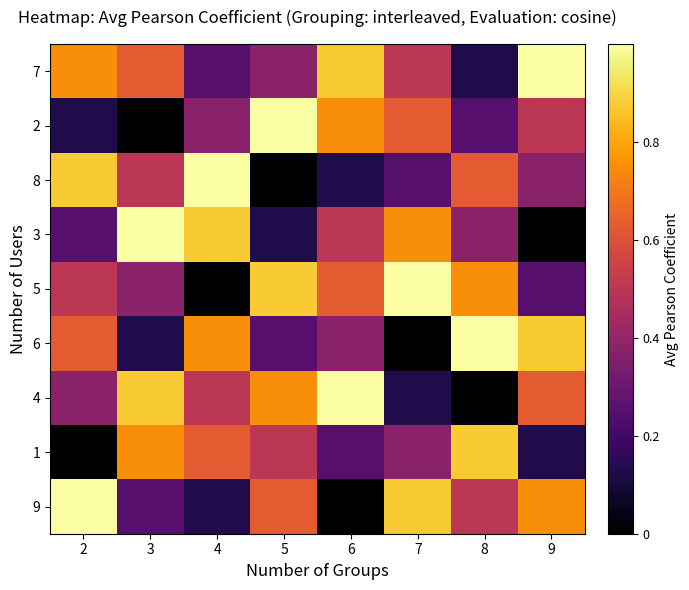

Reading left to right, extract all data points from this chart.

7: 2=0.8	3=0.6	4=0.2	5=0.4	6=0.9	7=0.5	8=0.1	9=1.0
2: 2=0.1	3=0.0	4=0.4	5=1.0	6=0.8	7=0.6	8=0.2	9=0.5
8: 2=0.9	3=0.5	4=1.0	5=0.0	6=0.1	7=0.2	8=0.6	9=0.4
3: 2=0.2	3=1.0	4=0.9	5=0.1	6=0.5	7=0.8	8=0.4	9=0.0
5: 2=0.5	3=0.4	4=0.0	5=0.9	6=0.6	7=1.0	8=0.8	9=0.2
6: 2=0.6	3=0.1	4=0.8	5=0.2	6=0.4	7=0.0	8=1.0	9=0.9
4: 2=0.4	3=0.9	4=0.5	5=0.8	6=1.0	7=0.1	8=0.0	9=0.6
1: 2=0.0	3=0.8	4=0.6	5=0.5	6=0.2	7=0.4	8=0.9	9=0.1
9: 2=1.0	3=0.2	4=0.1	5=0.6	6=0.0	7=0.9	8=0.5	9=0.8